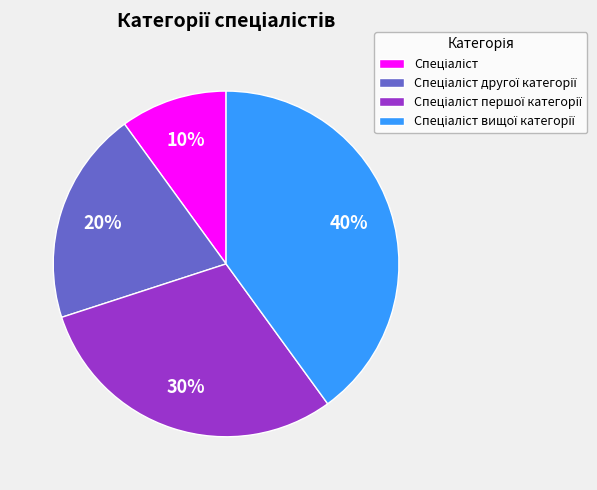

Is there a majority slice in this chart?

No